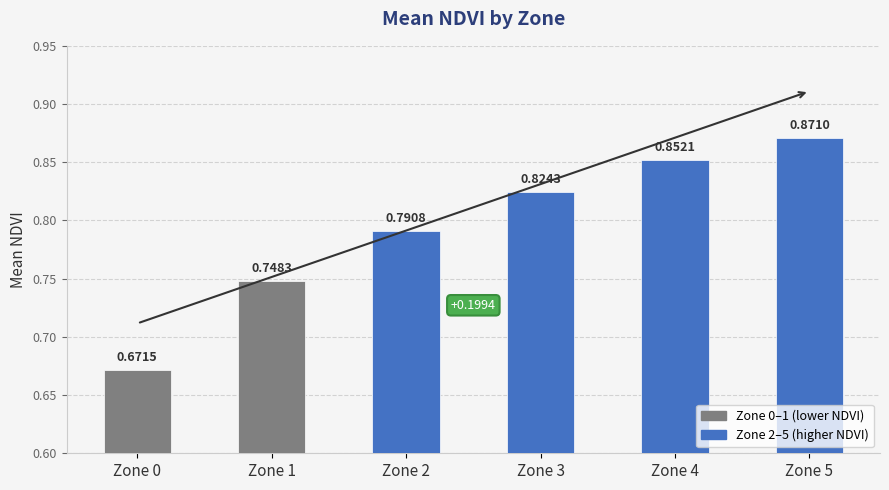

What is the change in value from Zone 1 to Zone 4?

+0.1